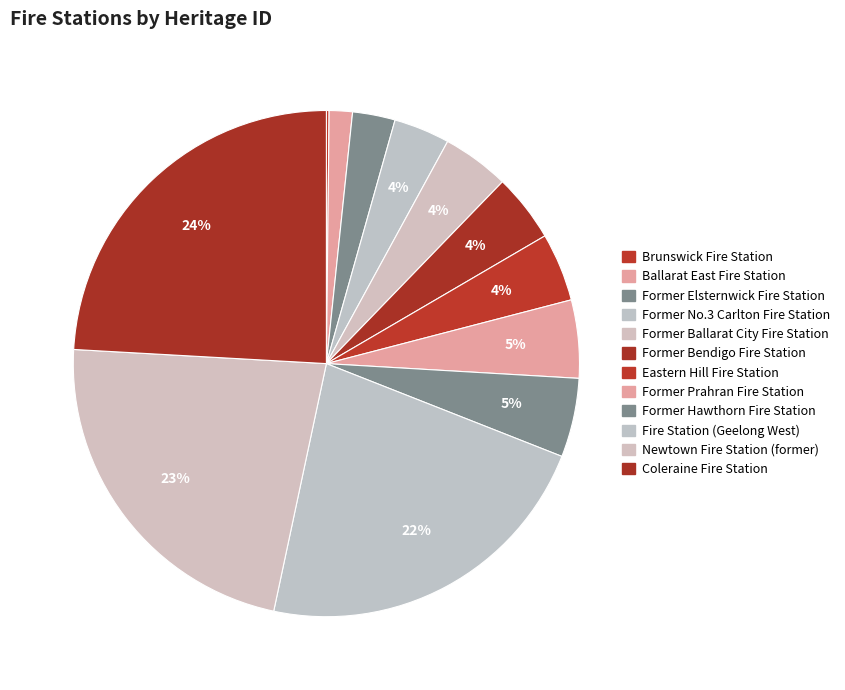

Does Fire Station (Geelong West) represent more than half of the total?

No